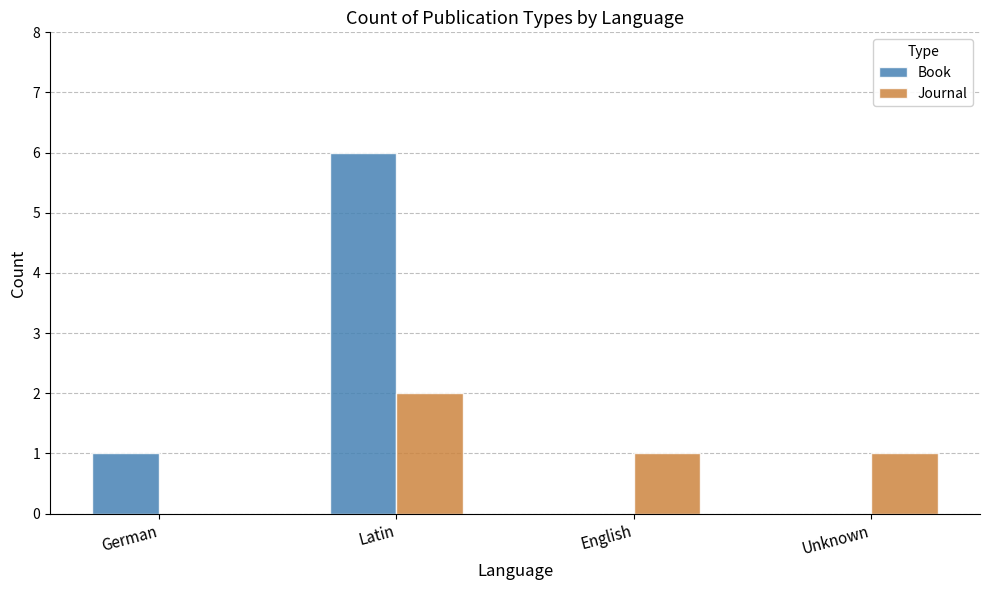

How many data points does each series have?

4